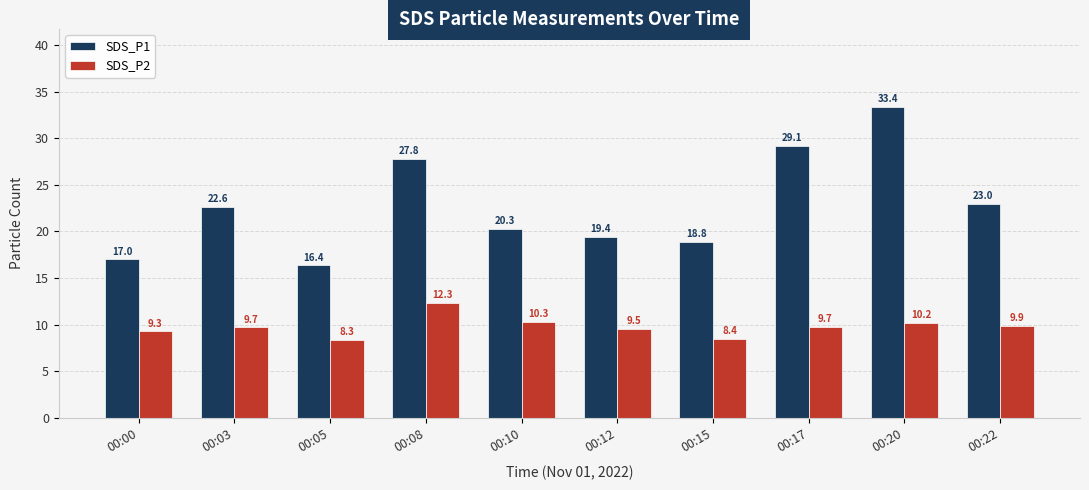

Between 00:08 and 00:22, which series saw the biggest shift?

SDS_P1